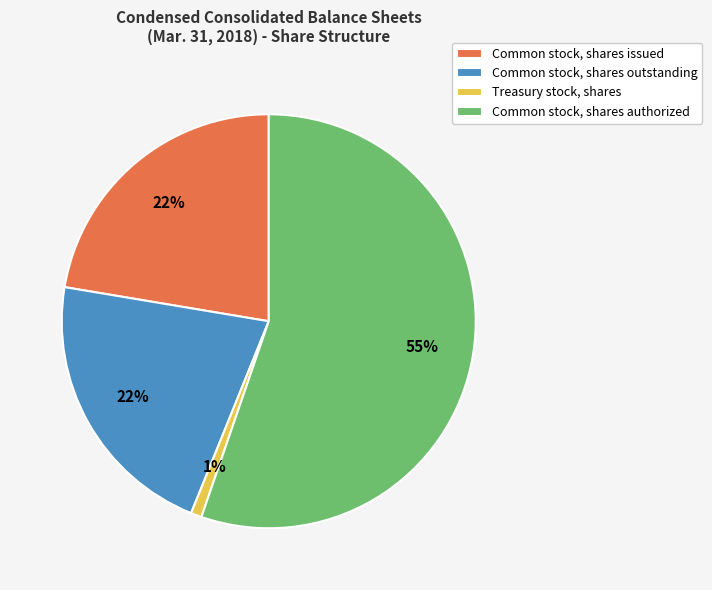

What percentage is the Common stock, shares issued slice, to the nearest percent?

22%